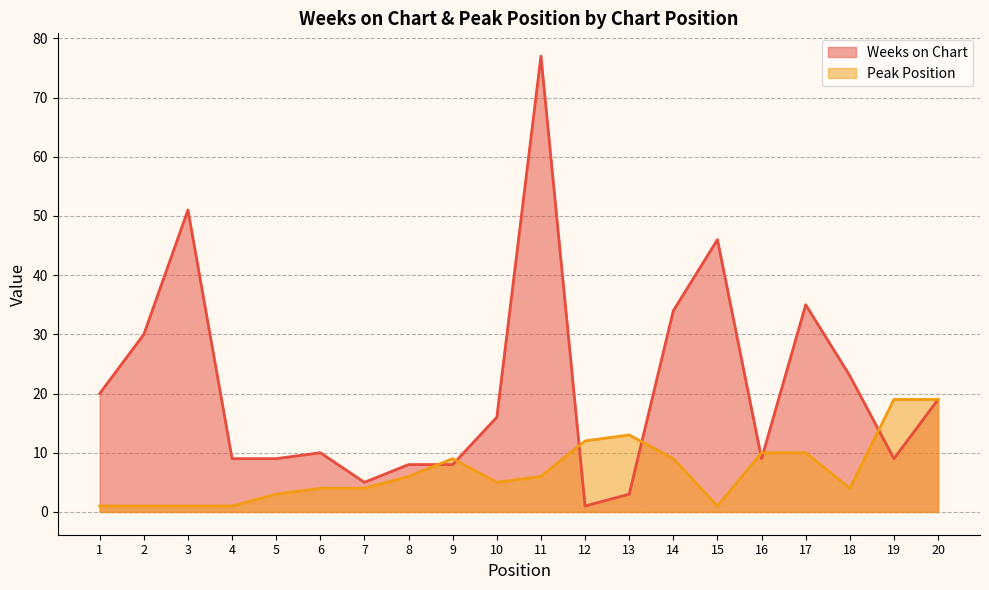

At which label is Weeks on Chart closest to 39?

17